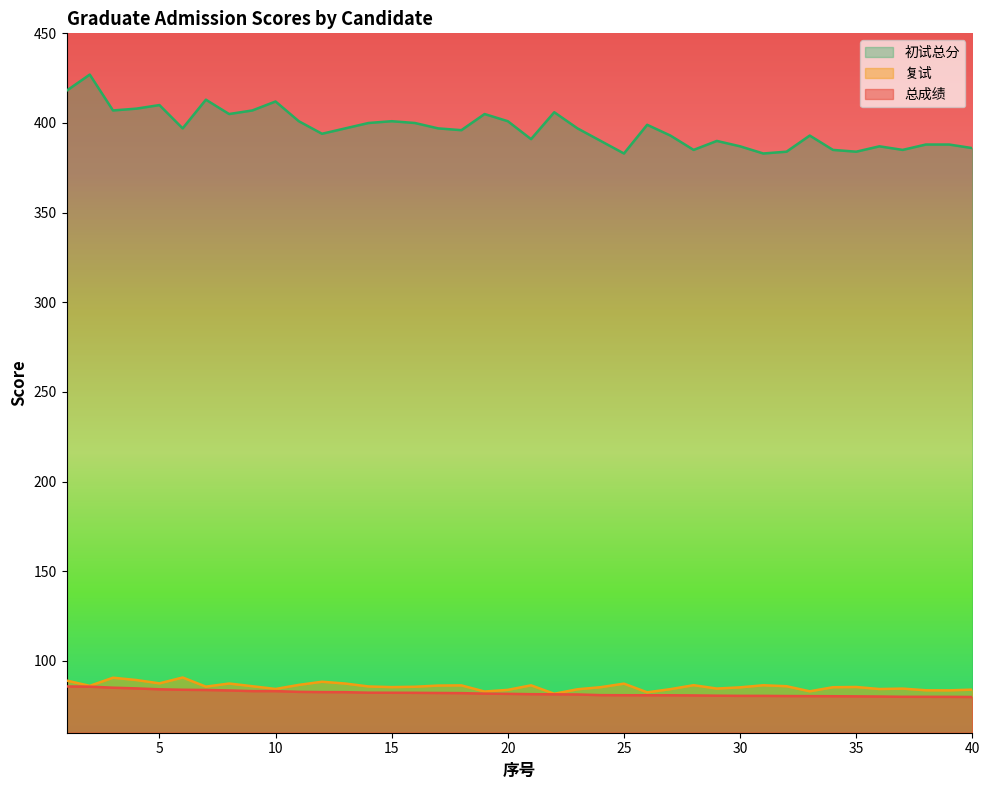

Does the chart display data point markers on the line(s)?

No